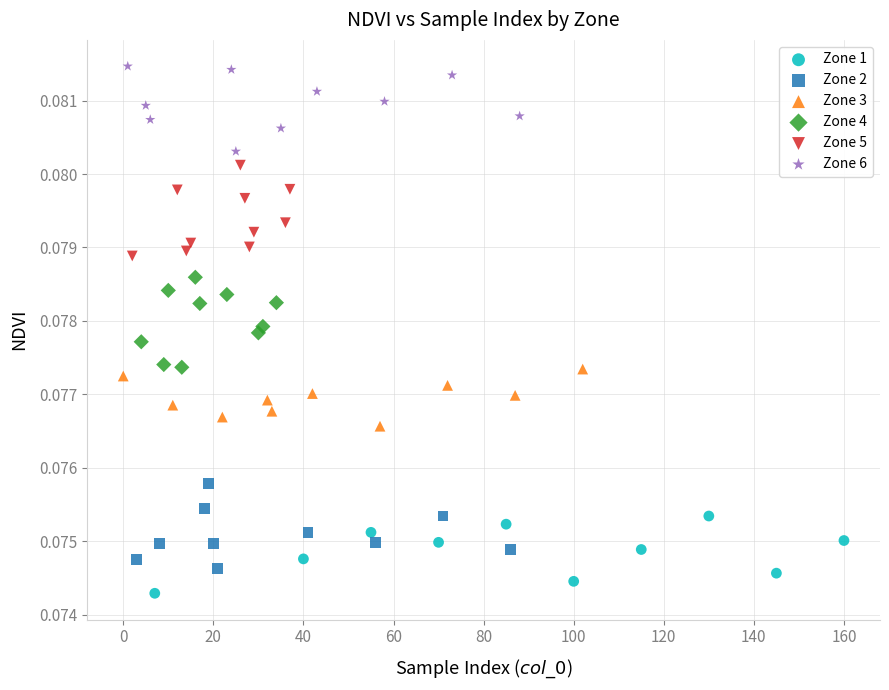

Which series reaches the minimum Y coordinate?

Zone 1